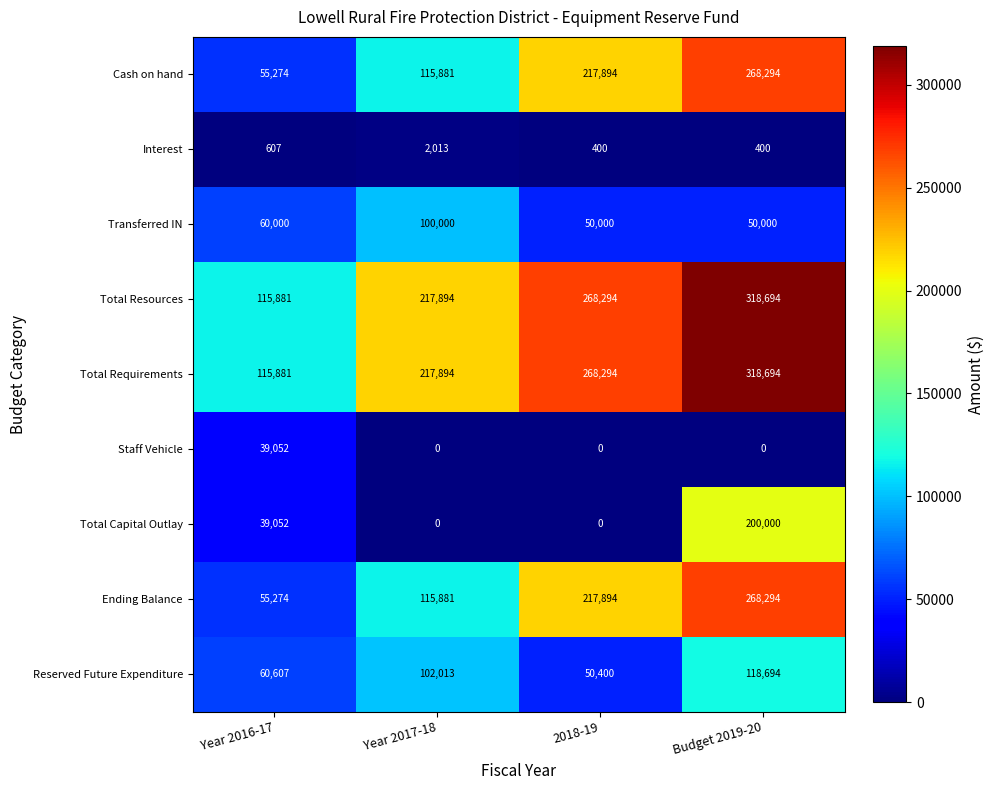

What is the difference between the second highest and second lowest values in the Total Resources series?

50400